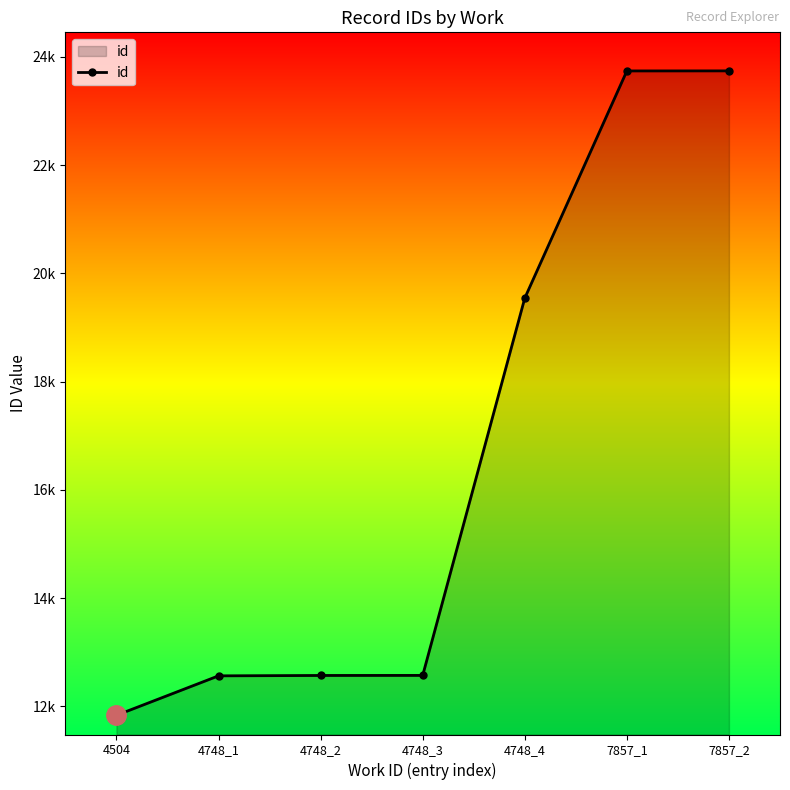

What is the minimum value shown in the chart?

11834